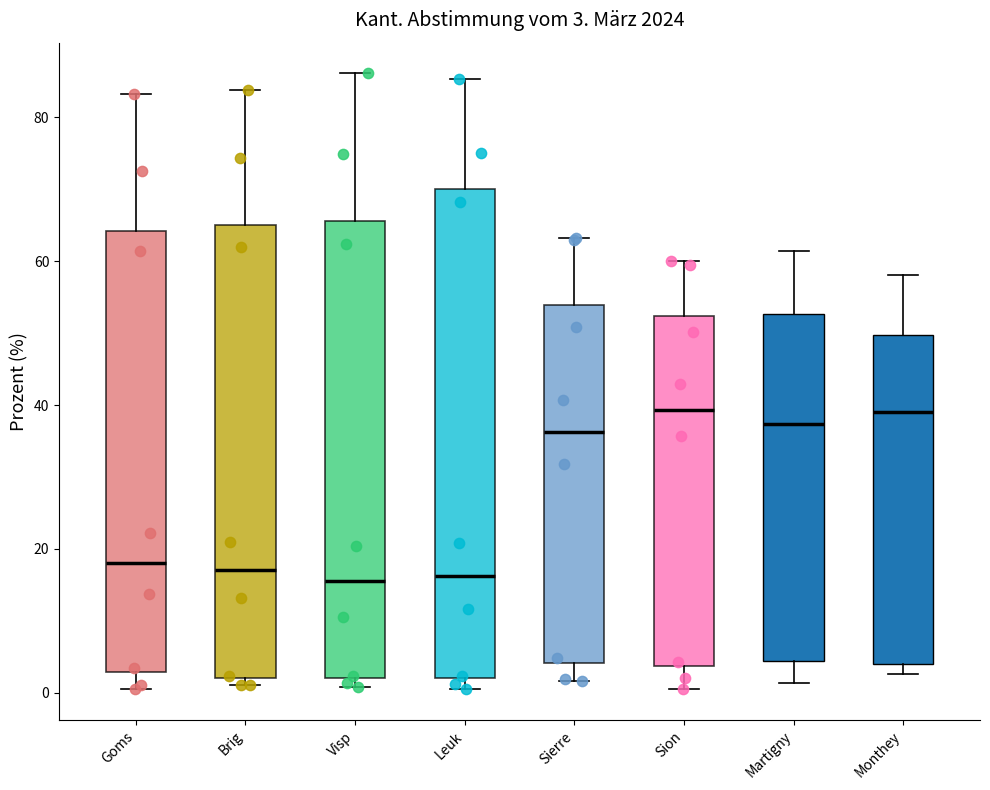

Which box is the tallest, from its lower edge to its upper edge?

Leuk